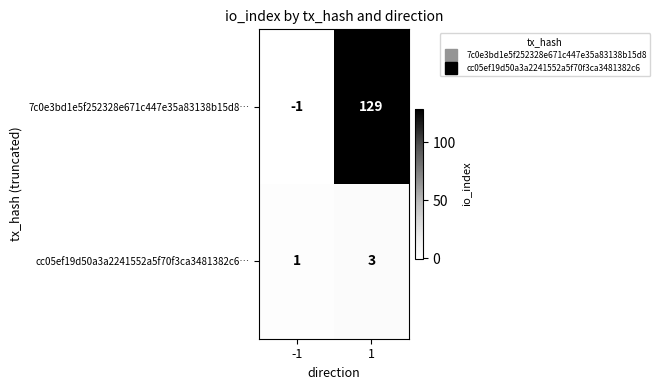

Reading right to left, transcribe all the data shown in this chart.

7c0e3bd1e5f252328e671c447e35a83138b15d8…: 129	-1
cc05ef19d50a3a2241552a5f70f3ca3481382c6…: 3	1